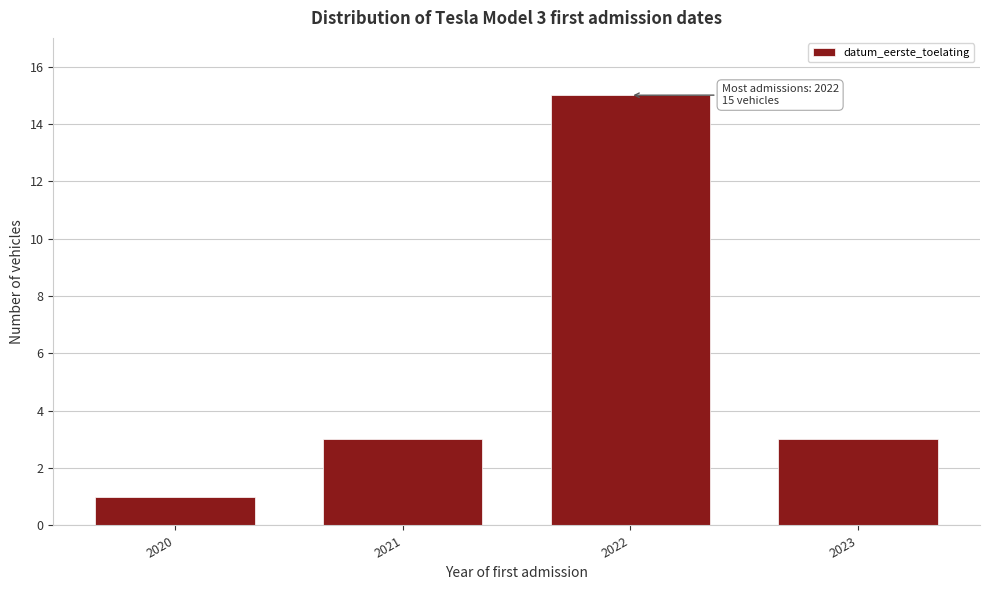

Reading left to right, transcribe all the data shown in this chart.

1	3	15	3